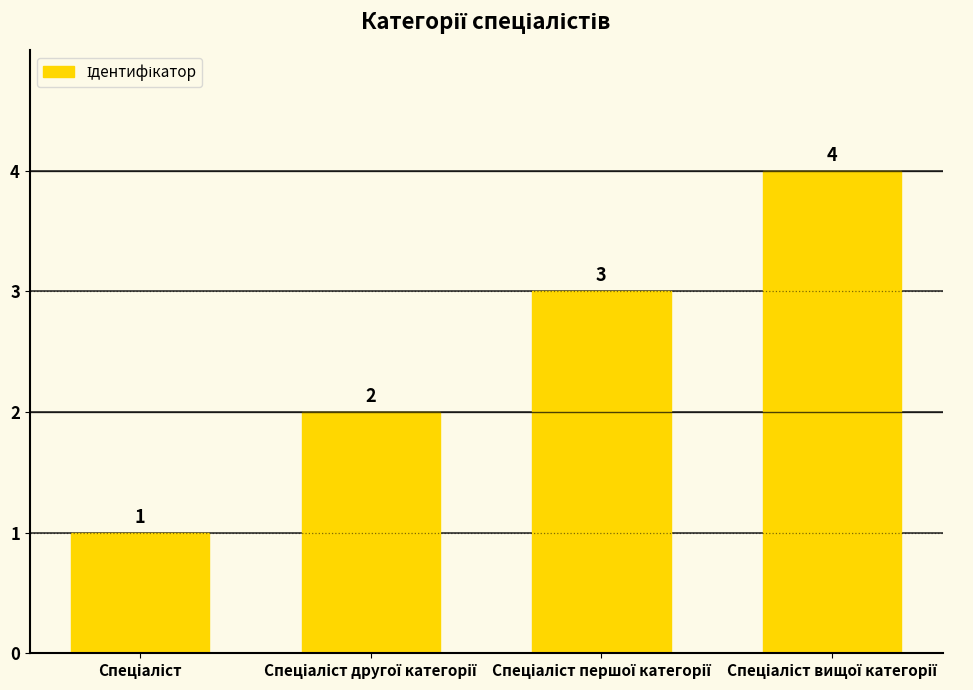

What is the sum of all values?

10